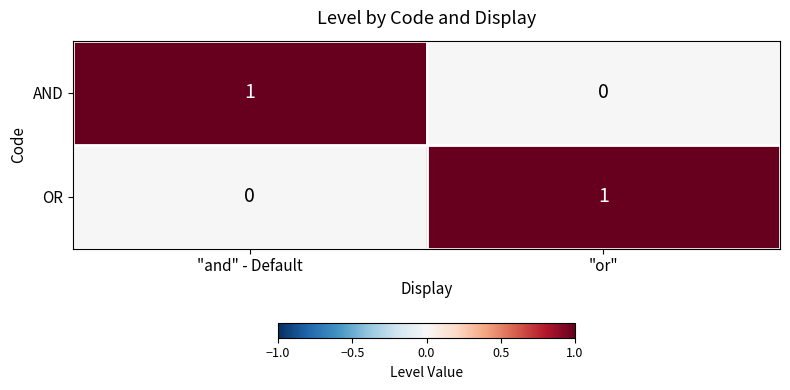

At which label is OR closest to 0?

"and" - Default